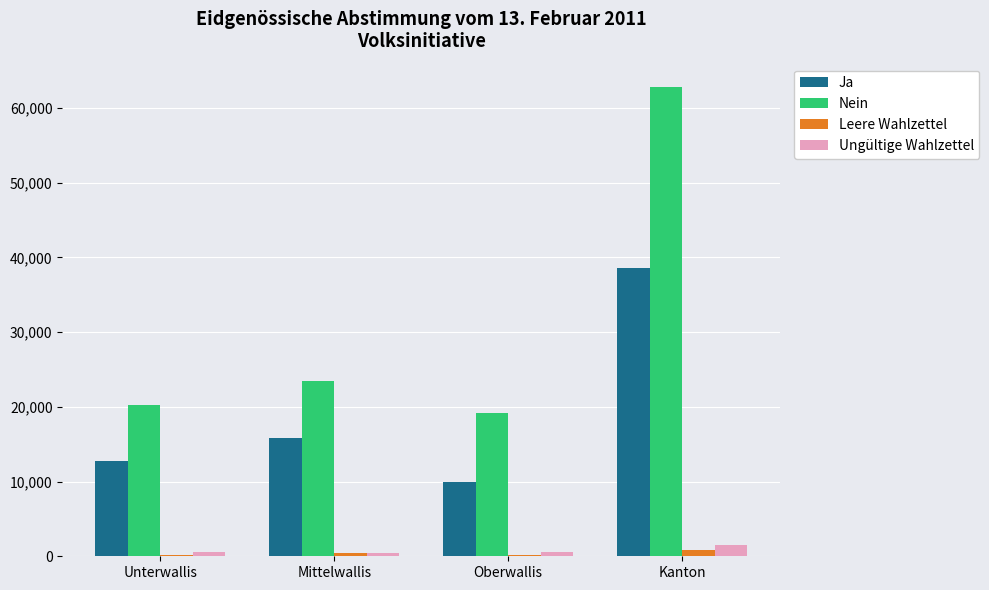

The value of Ja at Kanton is 61410. True or false?

False